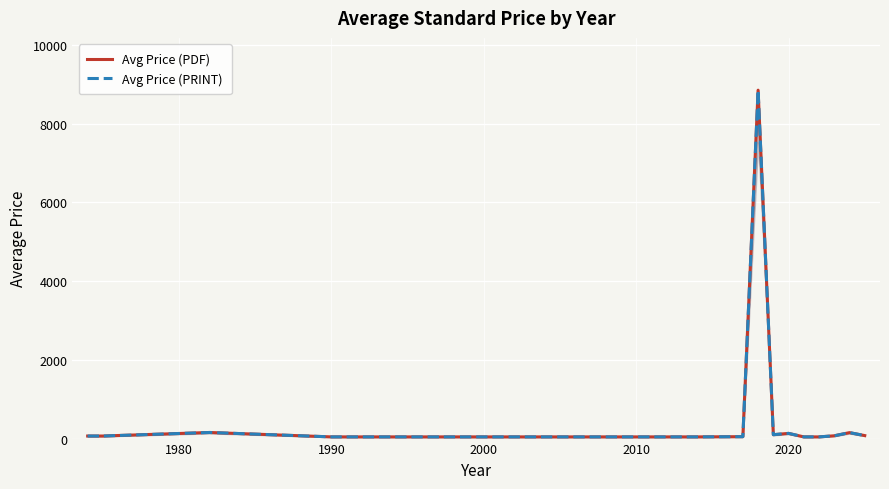

True or false: Avg Price (PRINT) has a value of 67.6 at 16.

False